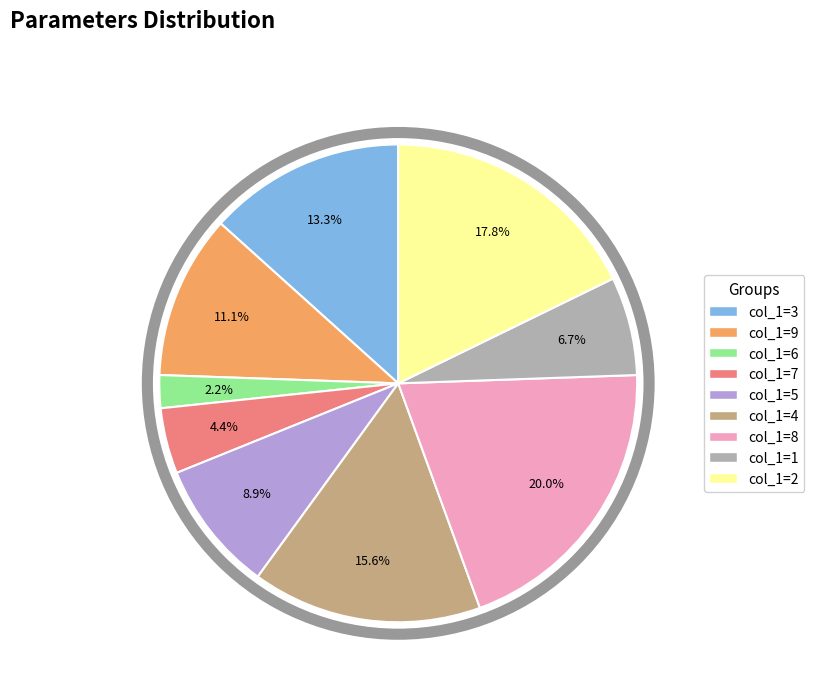

Is there a majority slice in this chart?

No